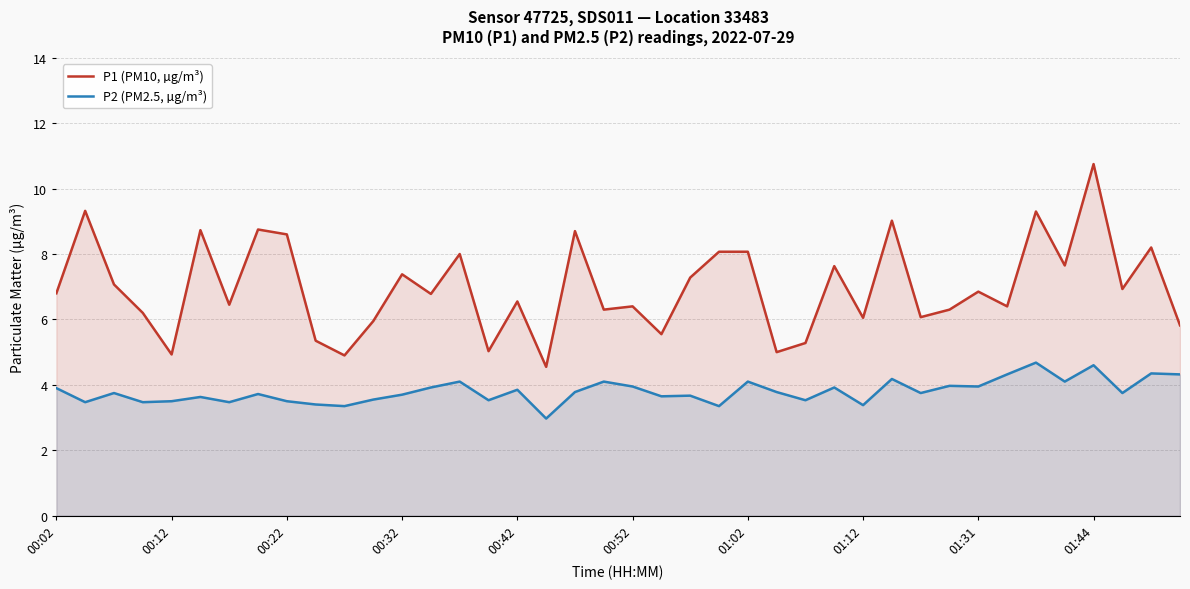

True or false: P1 (PM10, µg/m³) and P2 (PM2.5, µg/m³) cross at least once.

False